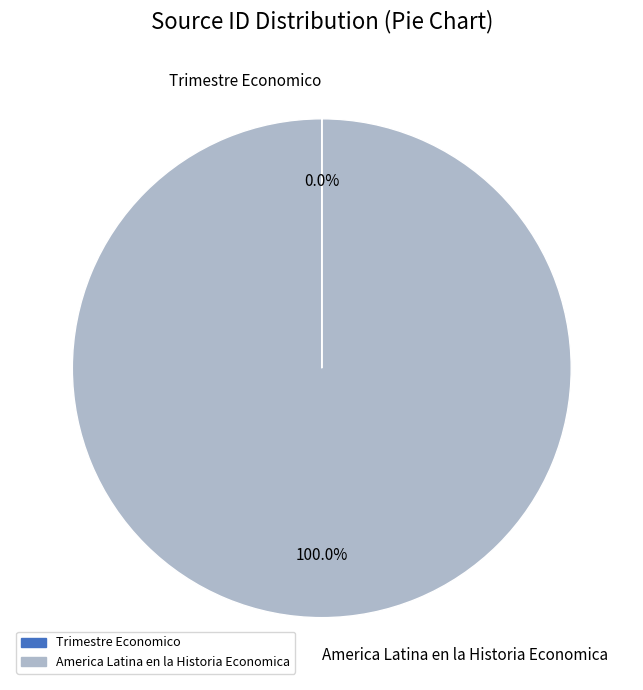

To the nearest percent, what percentage of the pie is America Latina en la Historia Economica?

100%